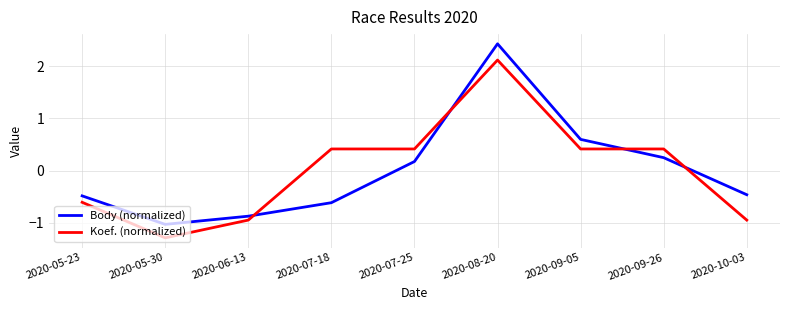

What is the difference between the maximum and minimum values in the Koef. (normalized) series?

3.4